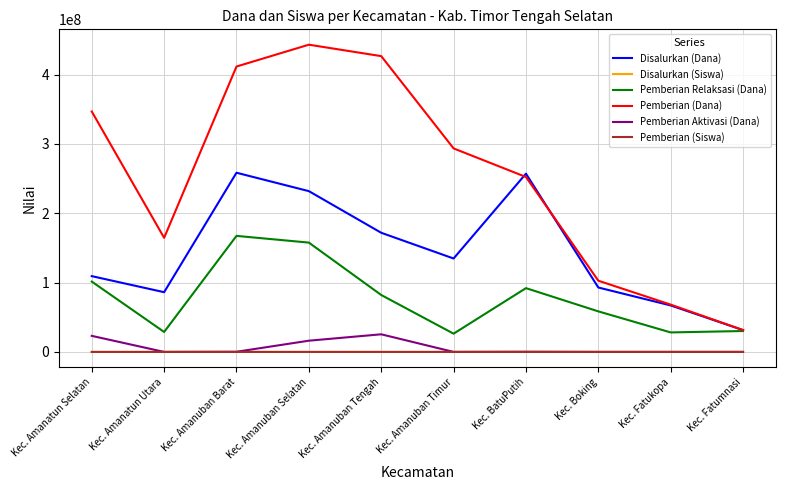

What are all the series names shown in the legend?

Disalurkan (Dana), Disalurkan (Siswa), Pemberian Relaksasi (Dana), Pemberian (Dana), Pemberian Aktivasi (Dana), Pemberian (Siswa)